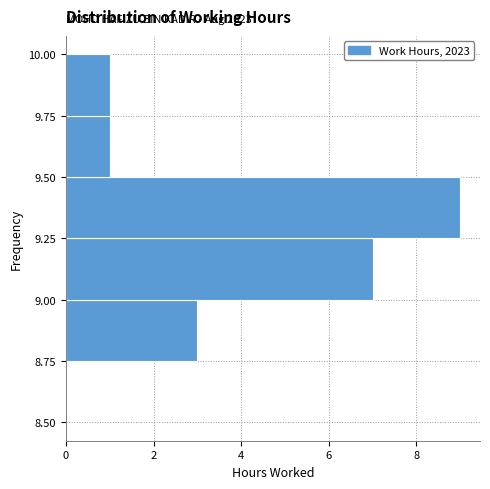

Which range on the y-axis has the longest bar?

9.25 to 9.50